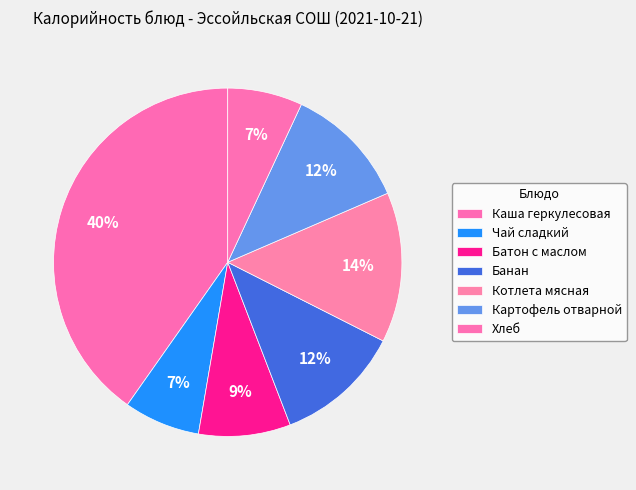

Which has a higher value, Батон с маслом or Банан?

Банан